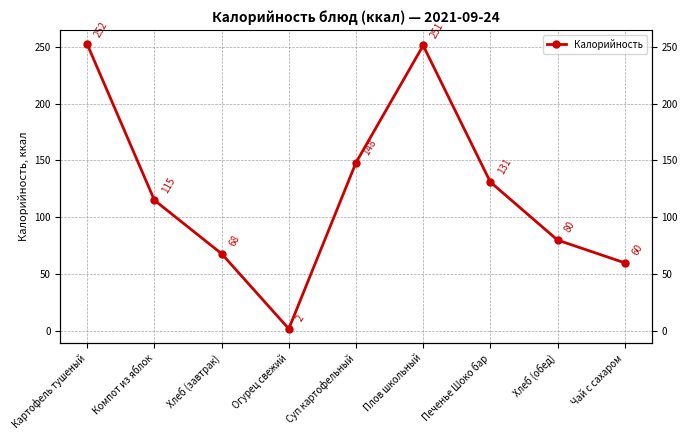

At which label does the data first exceed 115?

Картофель тушеный